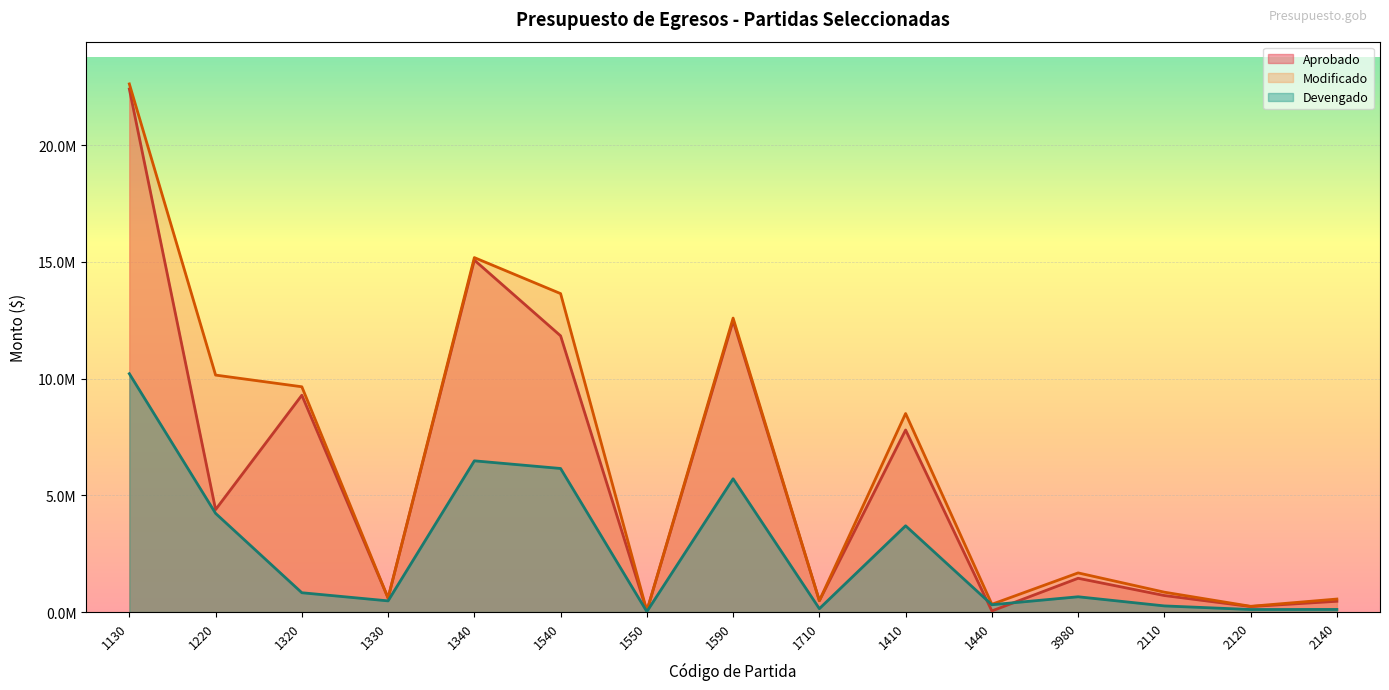

In Devengado, how many points are lower than both neighbors (excluding endpoints)?

5